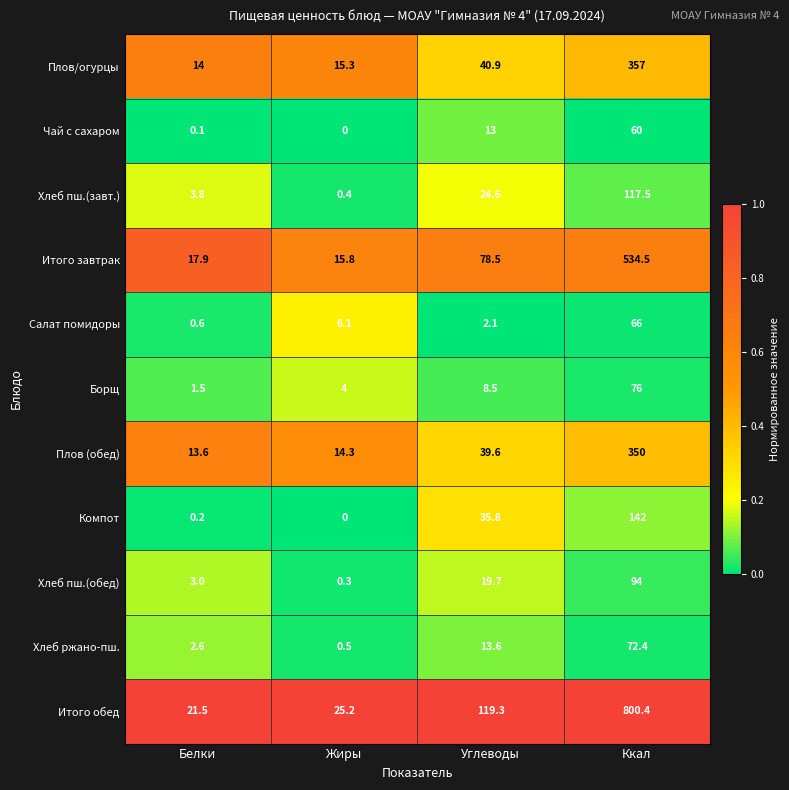

What is the difference between the maximum and minimum values in the Хлеб пш.(обед) series?

93.7